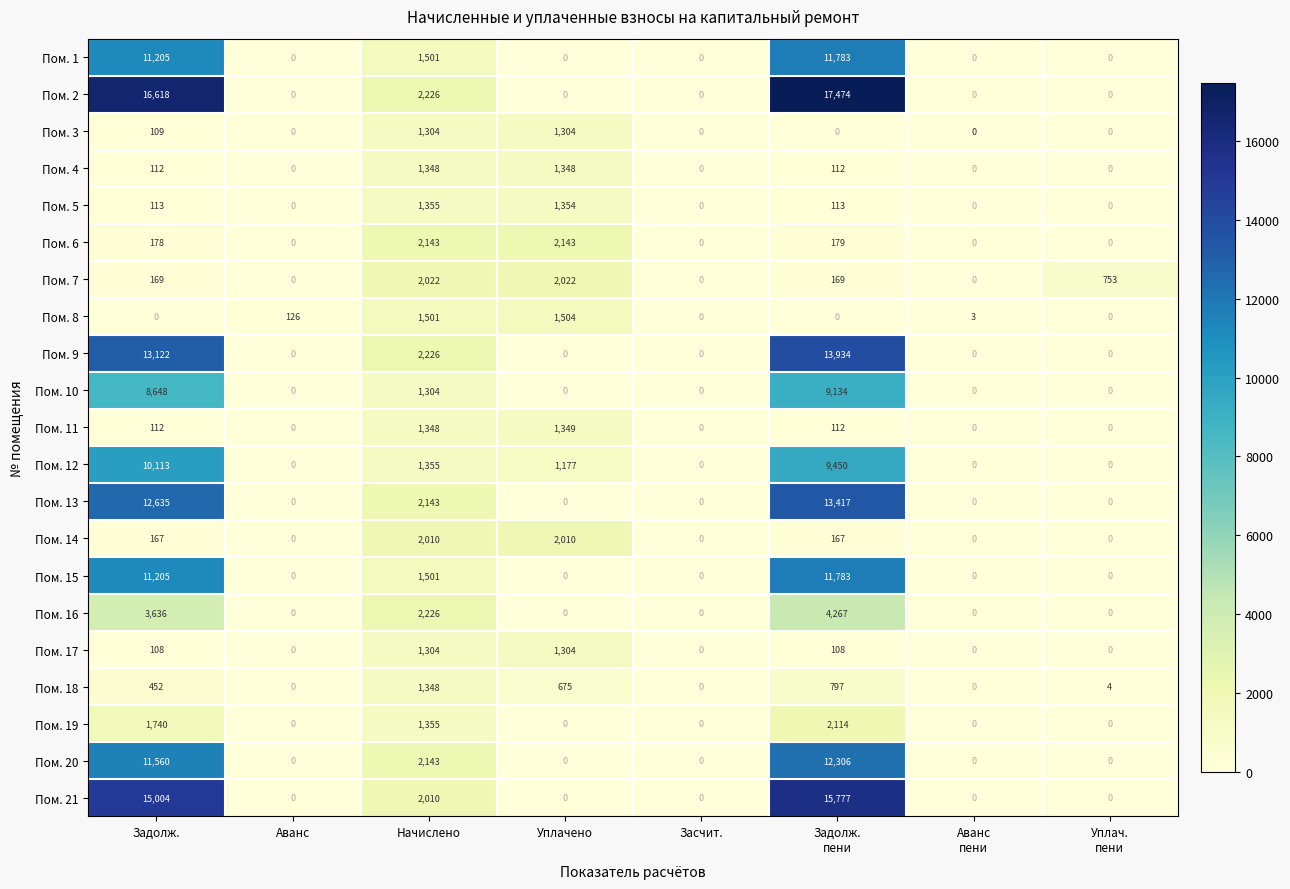

What is the sum of the Пом. 13 values at Задолж. and Уплачено?

12635